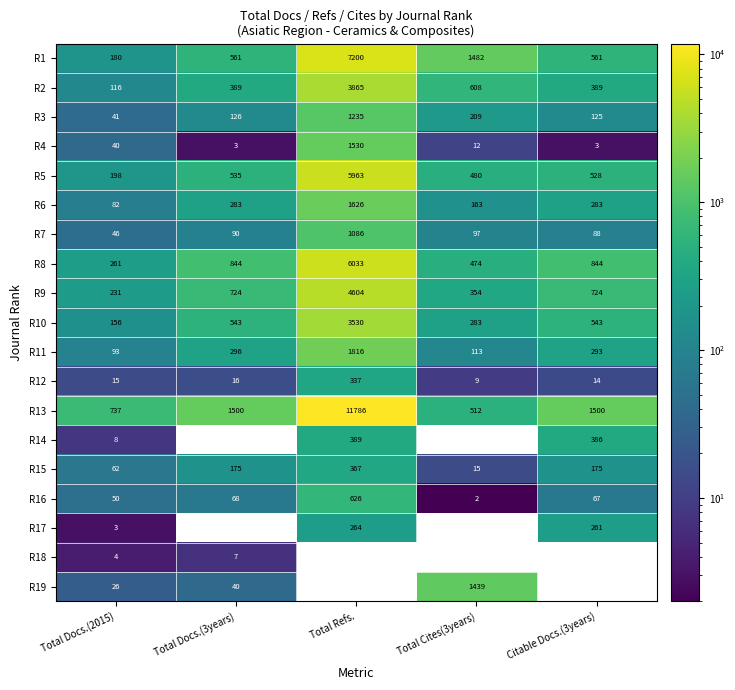

At which category is the sum across all series the highest?

Total Docs.(2015)